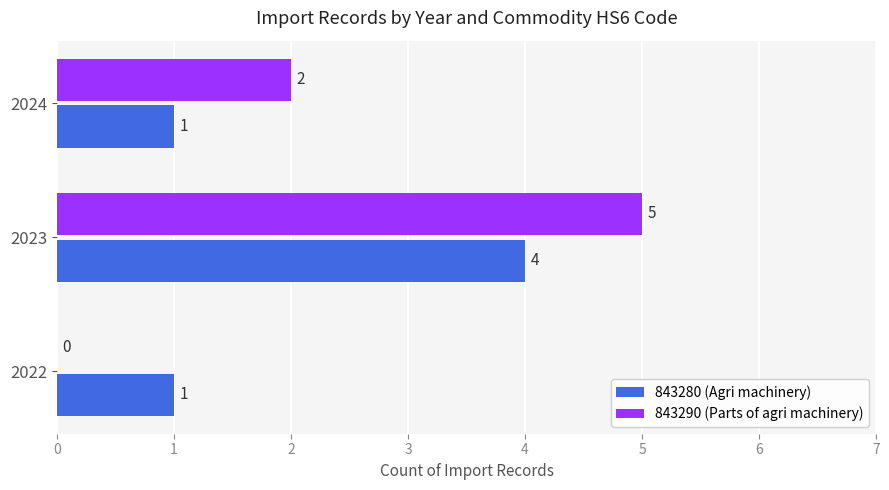

What are all the series names shown in the legend?

843280 (Agri machinery), 843290 (Parts of agri machinery)